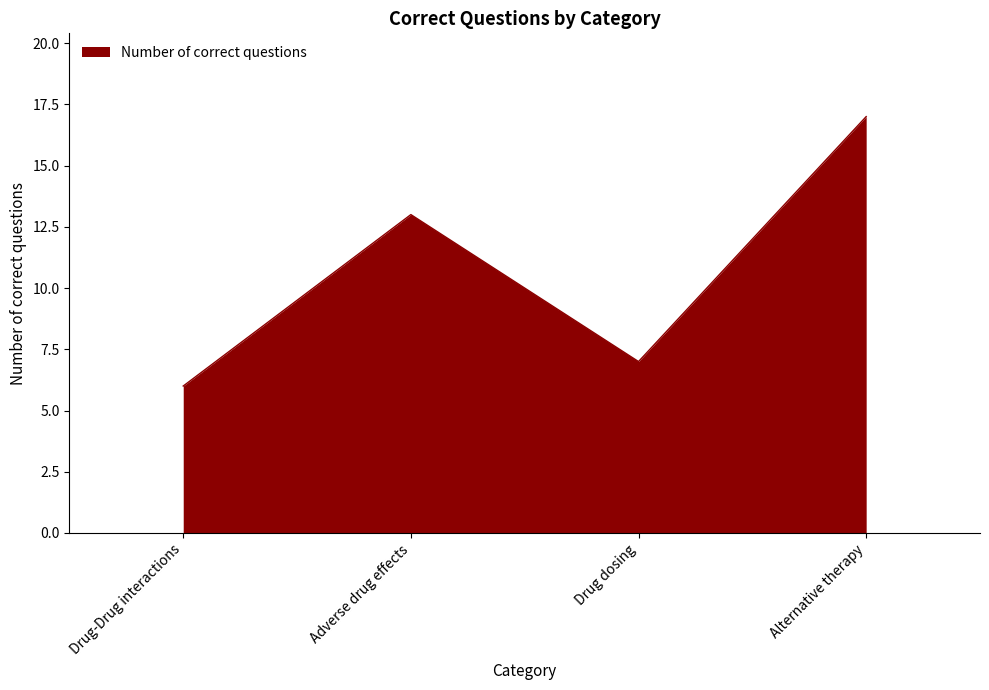

What value does the data have at Drug-Drug interactions, to the nearest 5?

5